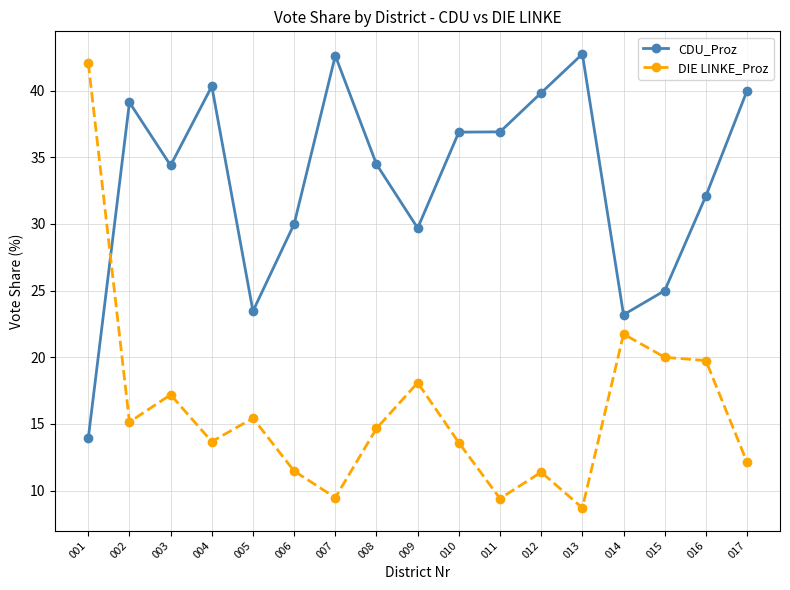

After their last crossing, which series has the higher values: CDU_Proz or DIE LINKE_Proz?

CDU_Proz